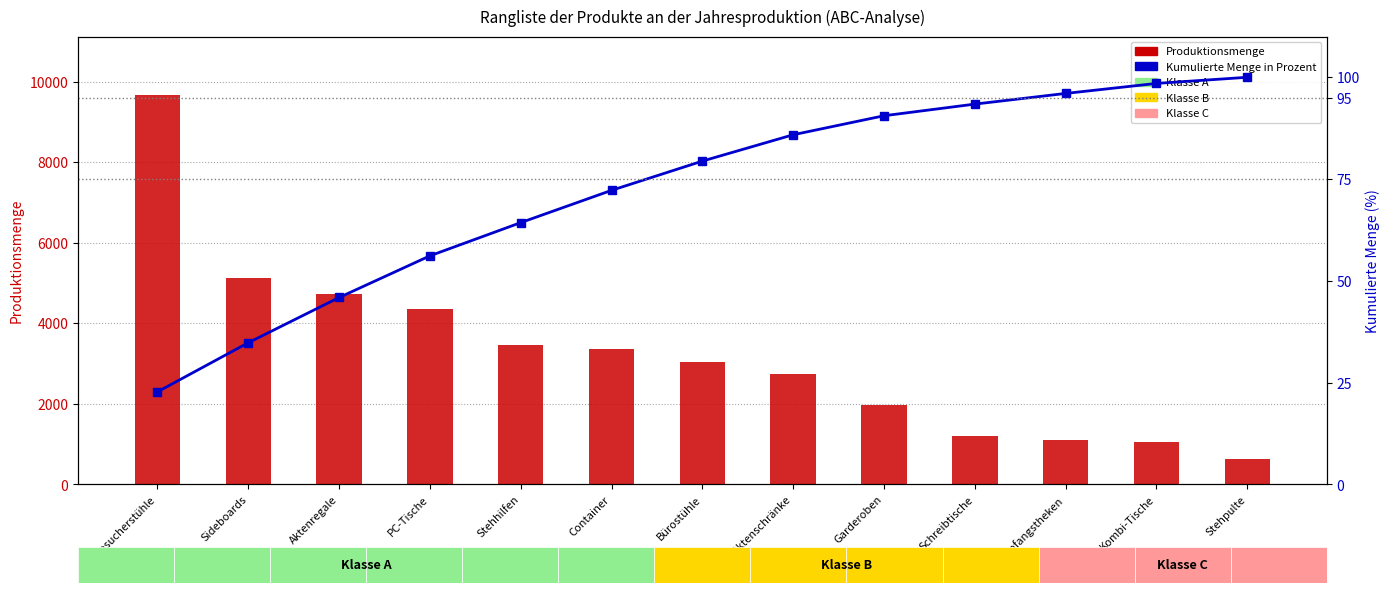

At which label does Produktionsmenge reach its minimum?

Stehpulte